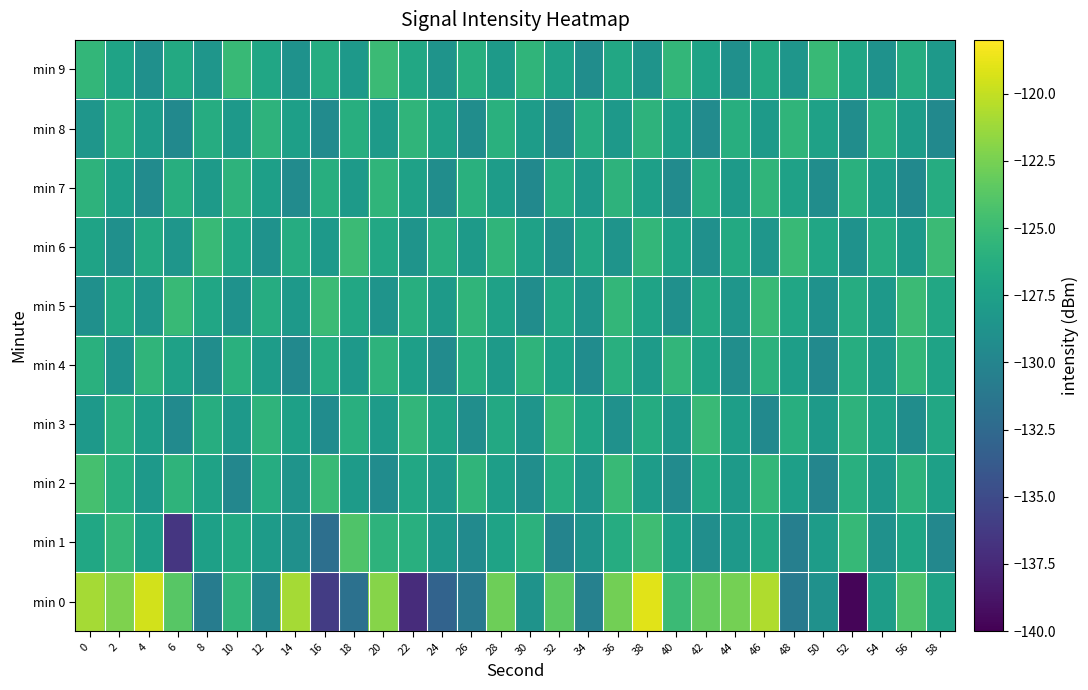

What is the total value across all series at 8?

-1276.1